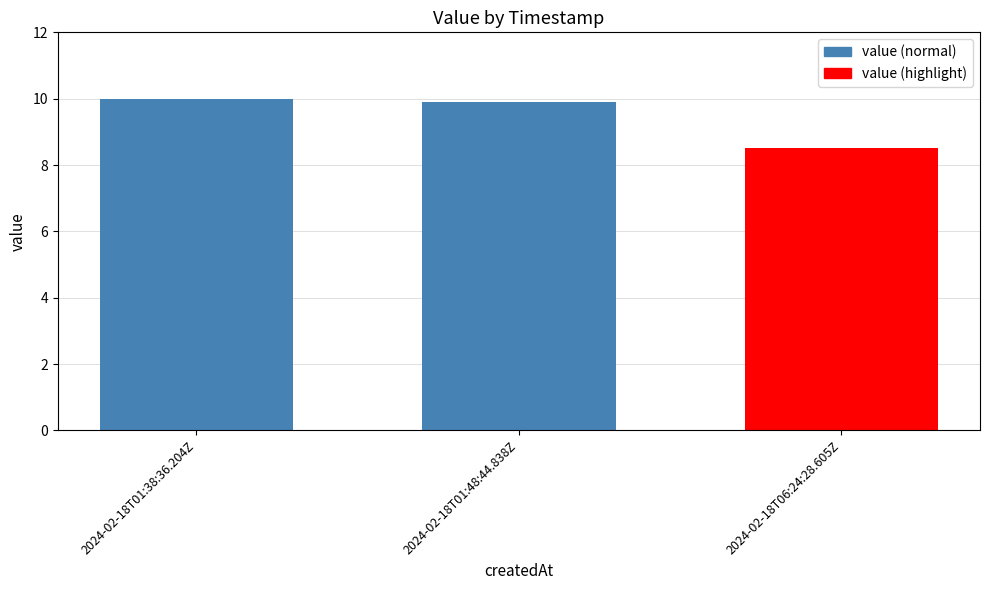

Reading left to right, what are all the values shown in this chart?

10.0	9.9	8.5